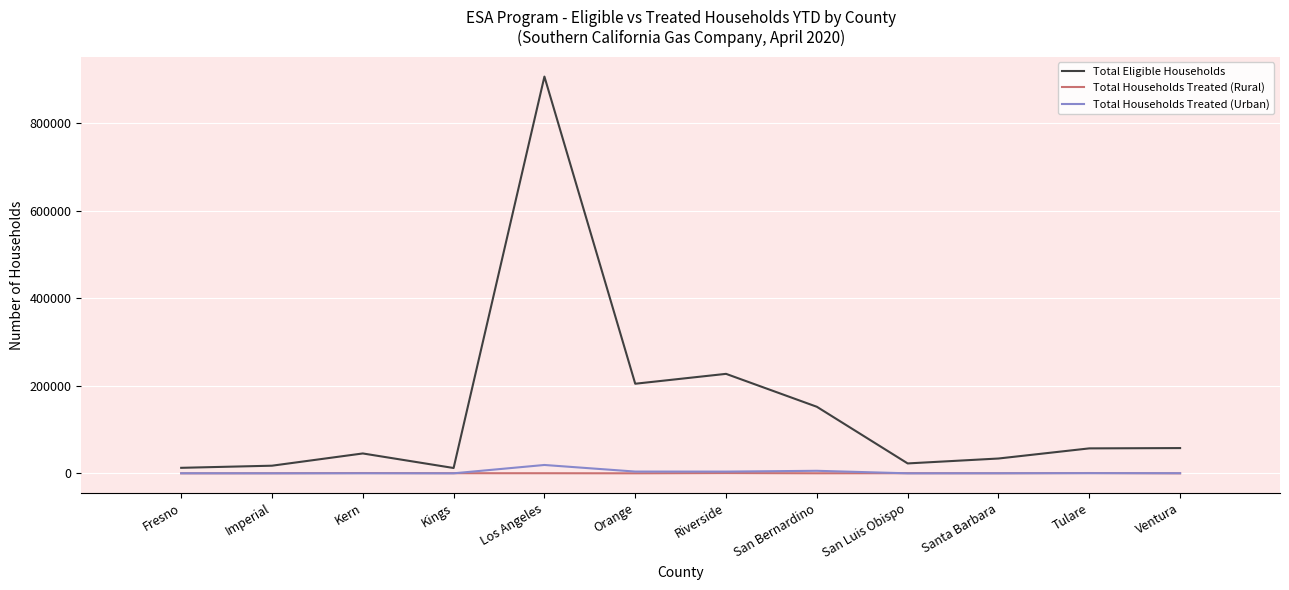

In Total Households Treated (Rural), how many points are higher than both neighbors (excluding endpoints)?

4